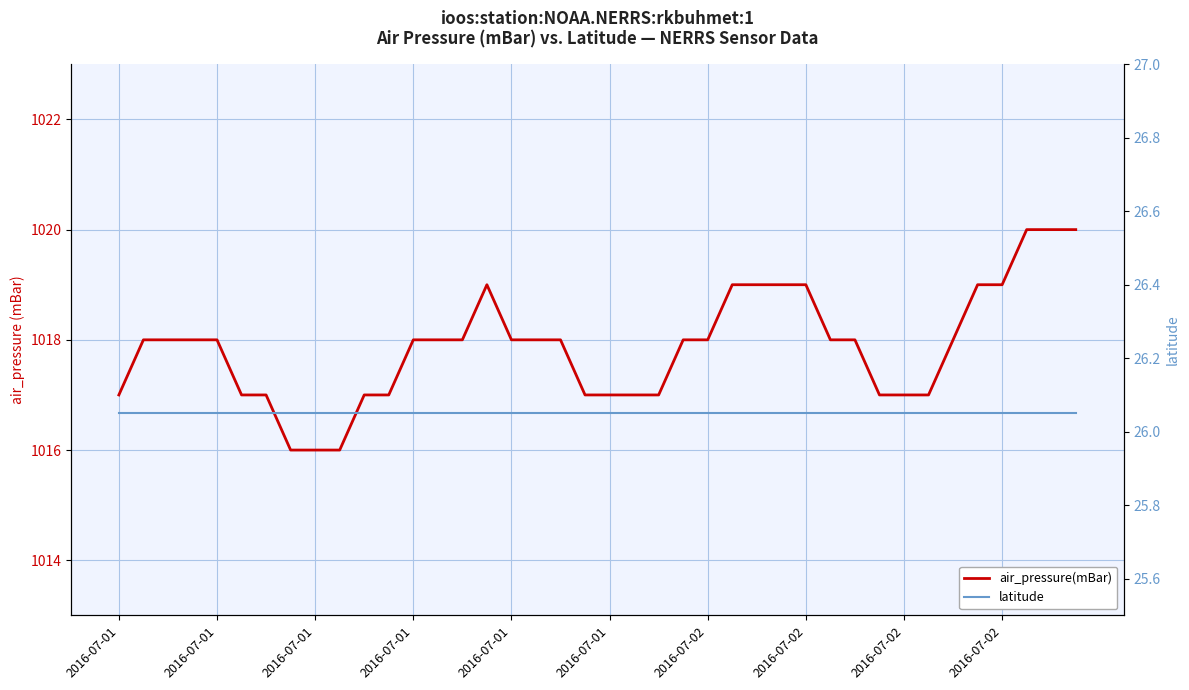

What is the total value across all series at 26?

1045.1